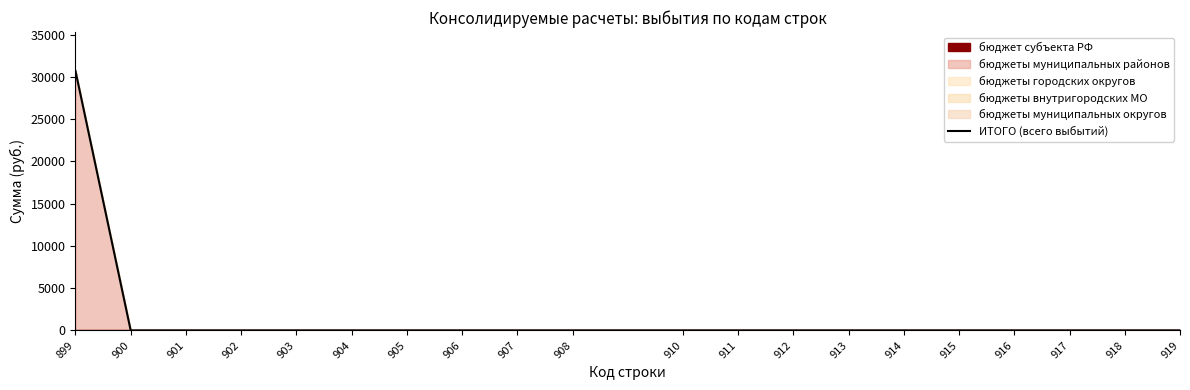

Reading left to right, transcribe all the data shown in this chart.

899=30700	900=0	901=0	902=0	903=0	904=0	905=0	906=0	907=0	908=0	910=0	911=0	912=0	913=0	914=0	915=0	916=0	917=0	918=0	919=0